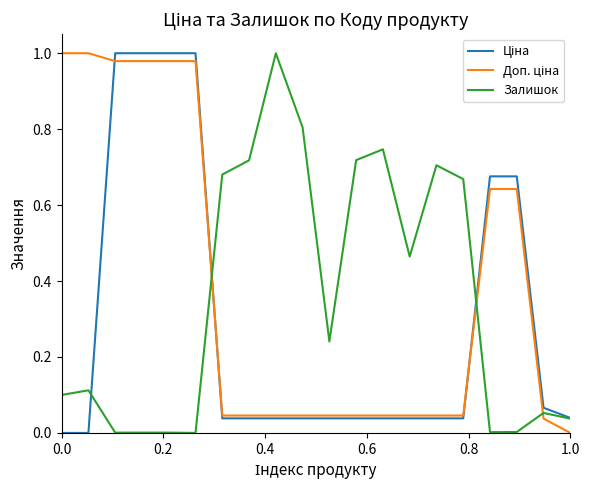

What is the value of the Залишок point at the 19th from the left?

0.1